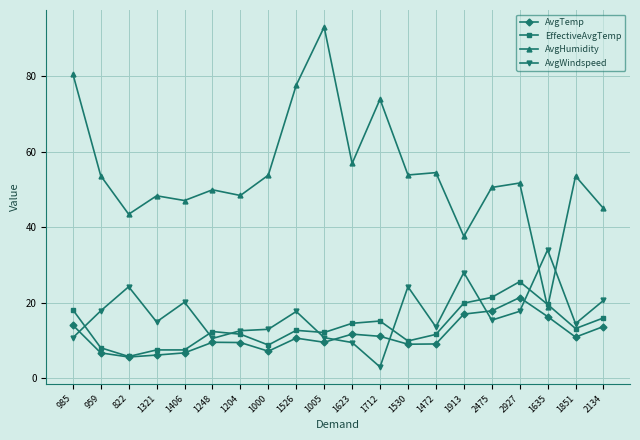

At which category does EffectiveAvgTemp reach its first local valley?

822